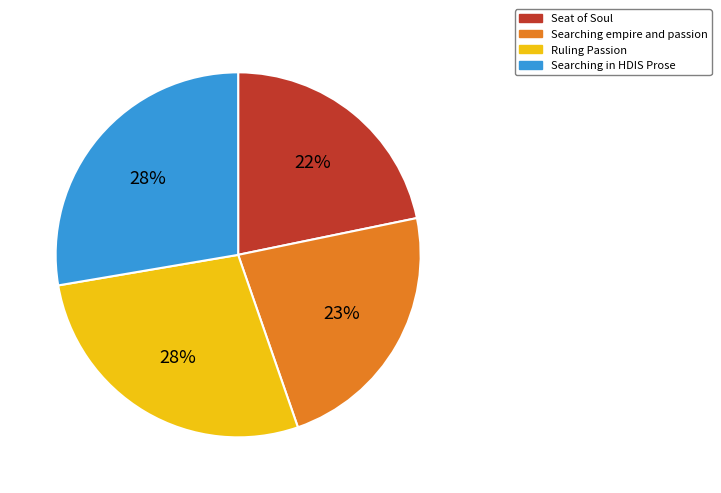

Is the sum of Seat of Soul and Searching in HDIS Prose greater than half?

No